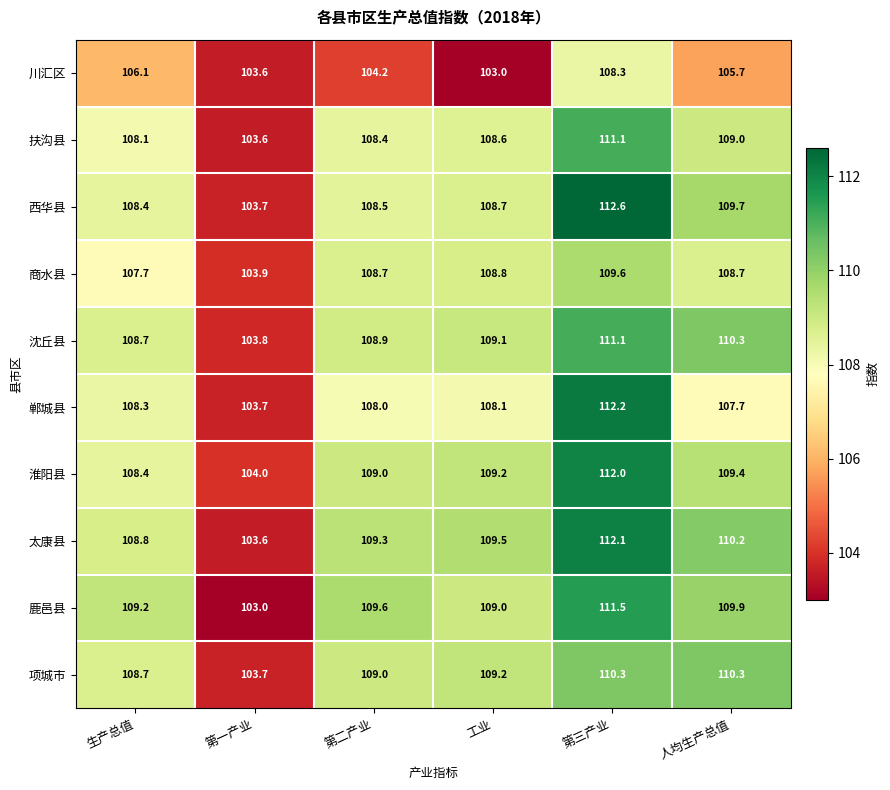

Between 第二产业 and 人均生产总值, which series saw the biggest shift?

川汇区